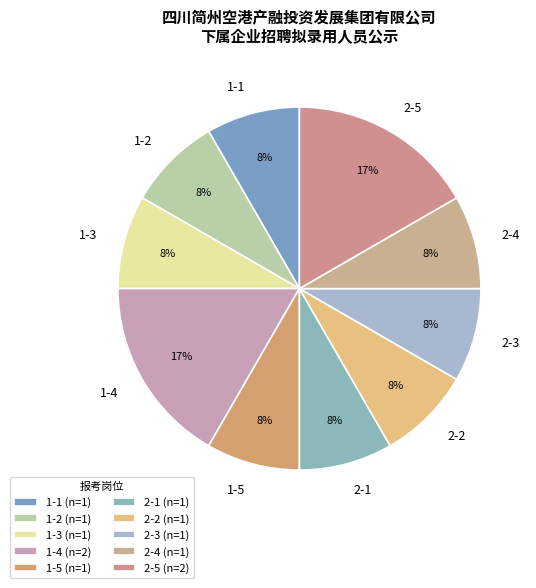

Does 2-1 account for over 50% of the chart?

No